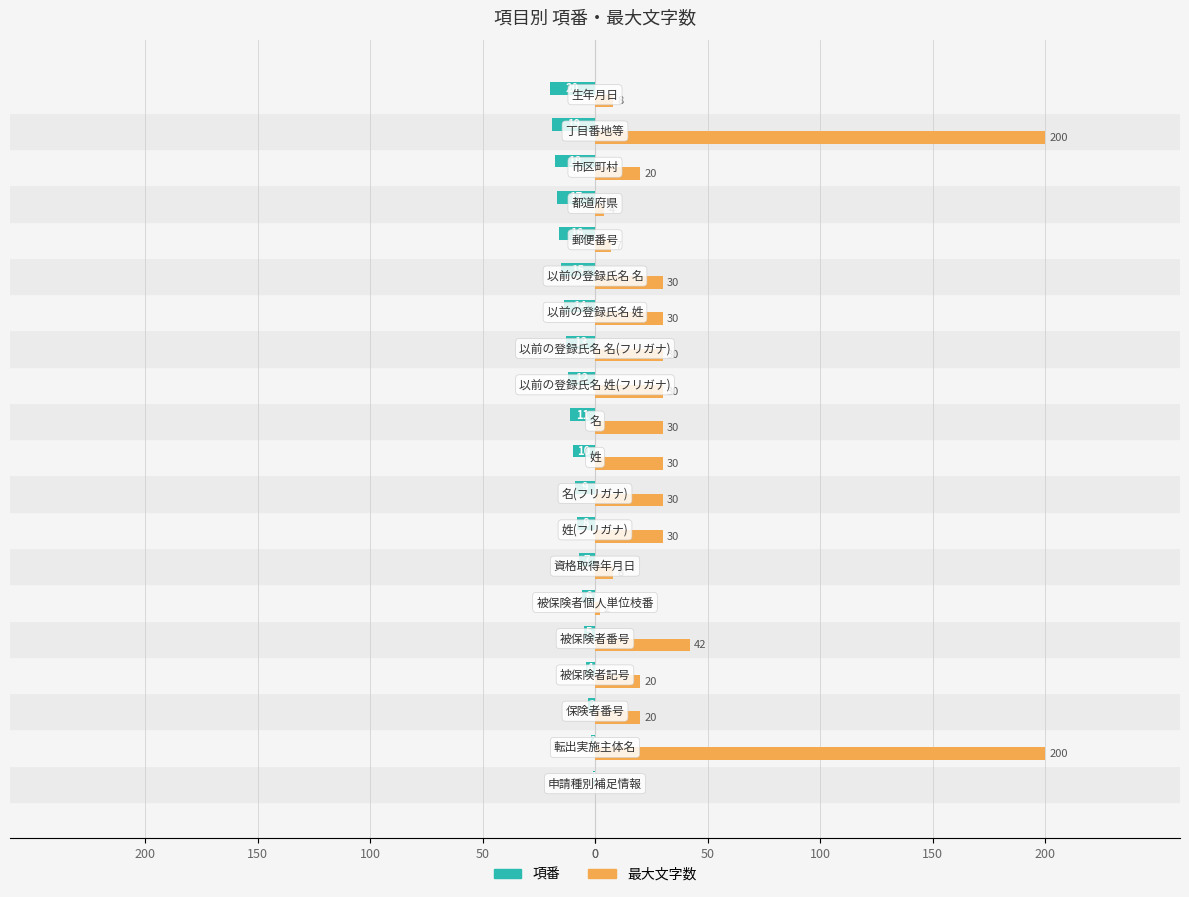

What are all the series names shown in the legend?

項番, 最大文字数